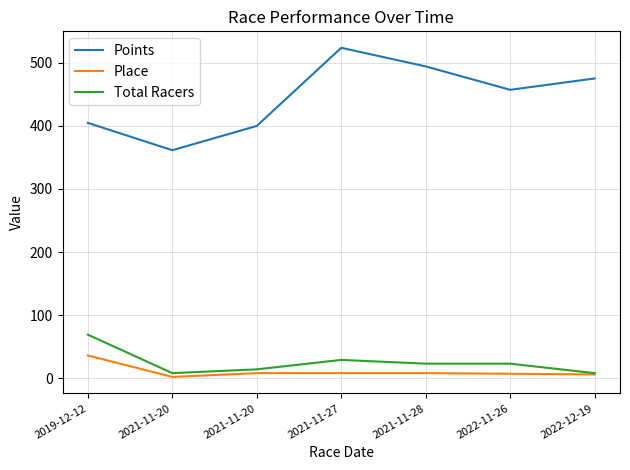

True or false: Place and Points intersect in this chart.

False